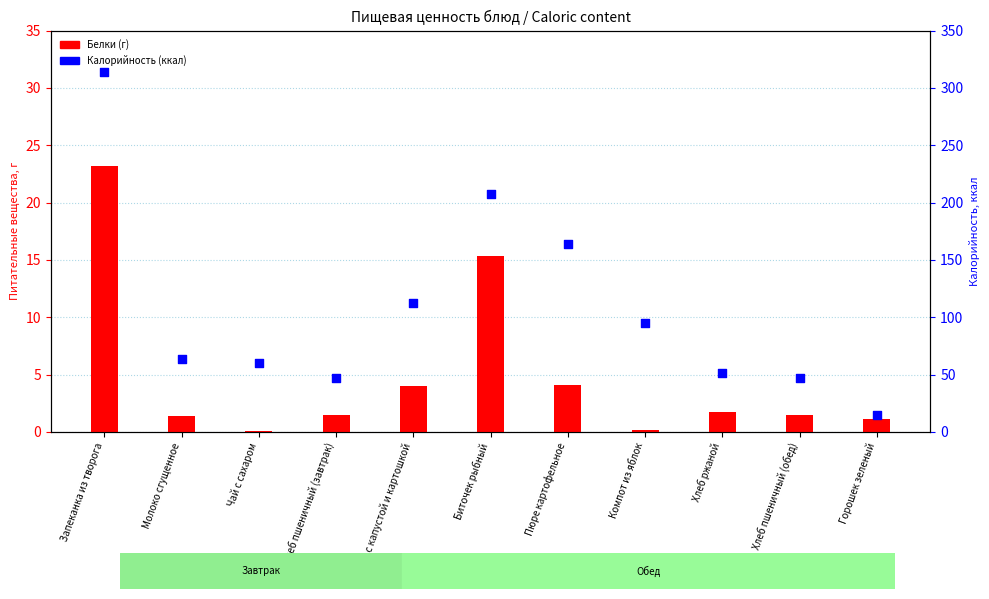

What are all the series names shown in the legend?

Белки (г), Калорийность (ккал)